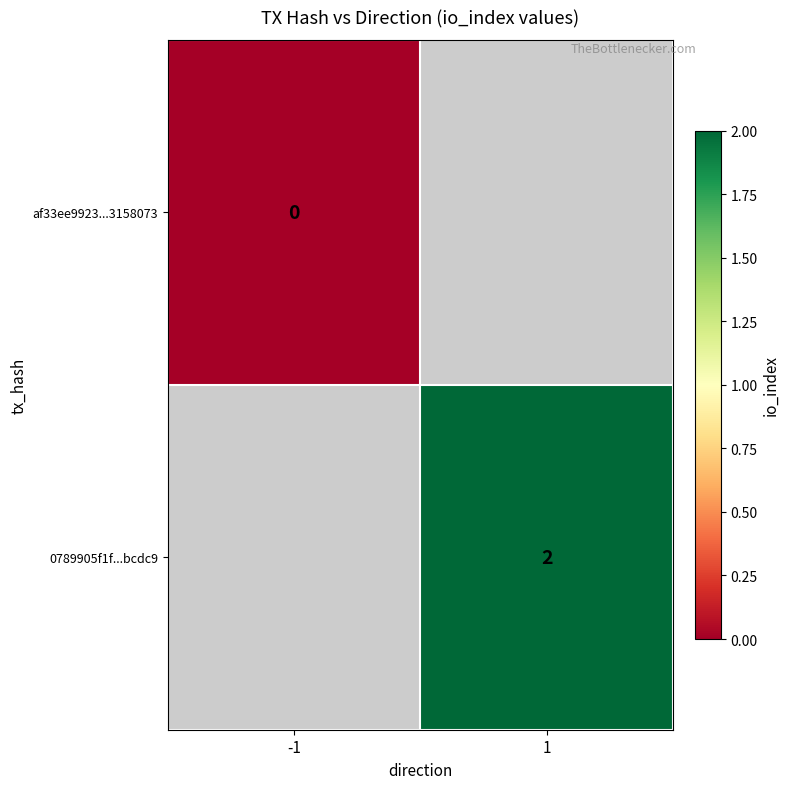

Is the value of af33ee9923...3158073 at -1 greater than the value of 0789905f1f...bcdc9 at 1?

No